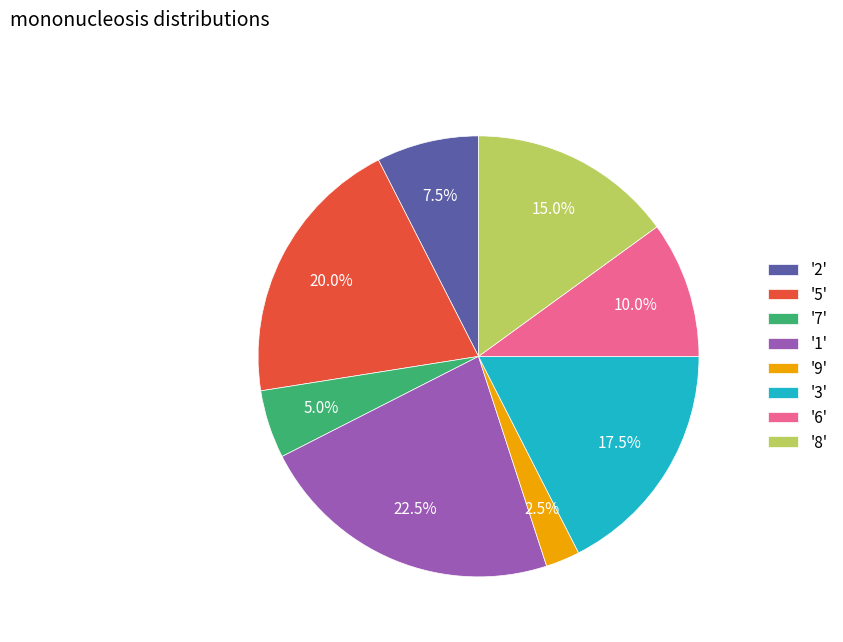

What is the ratio of the value at '7' to the value at '6'?

0.5